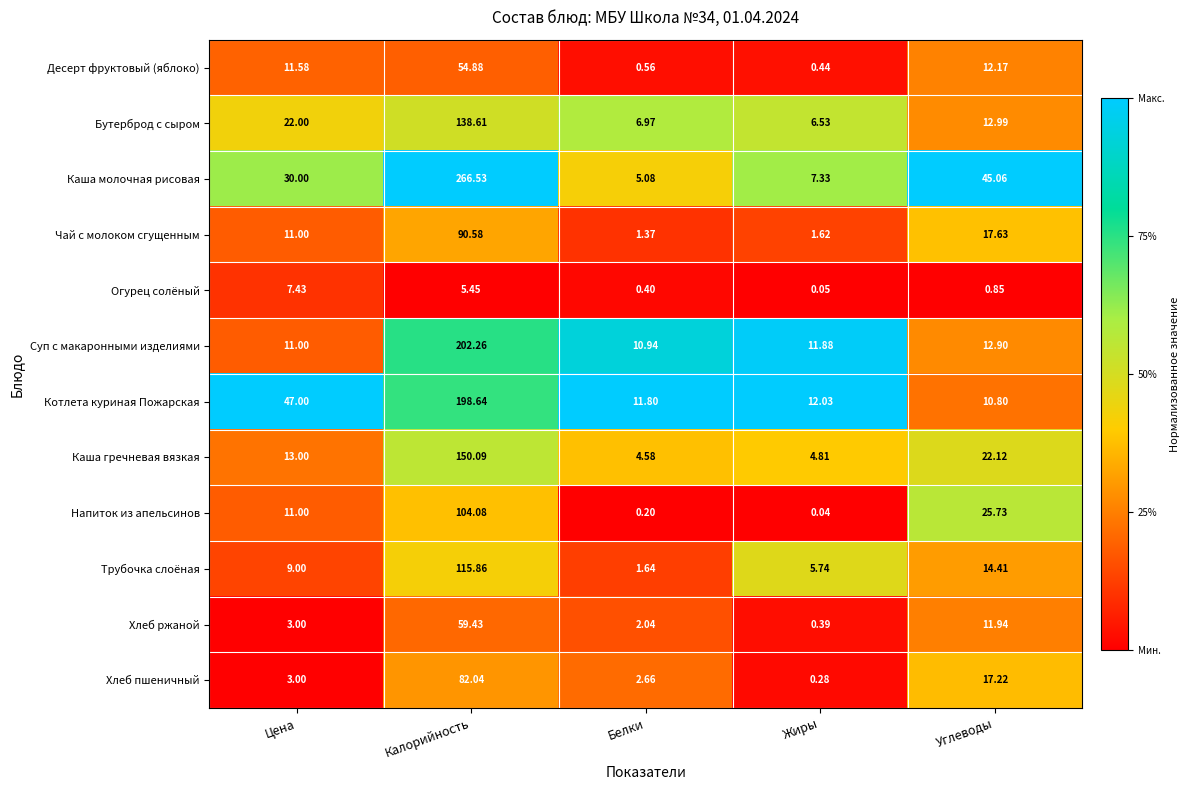

Which series has the largest range (max minus min)?

Каша молочная рисовая